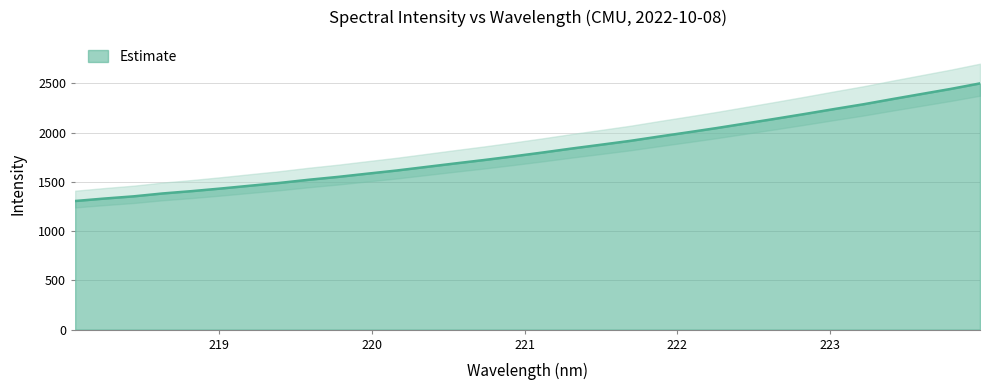

What is the sum of the values at 218.6332 and 221.4993?

3259.3